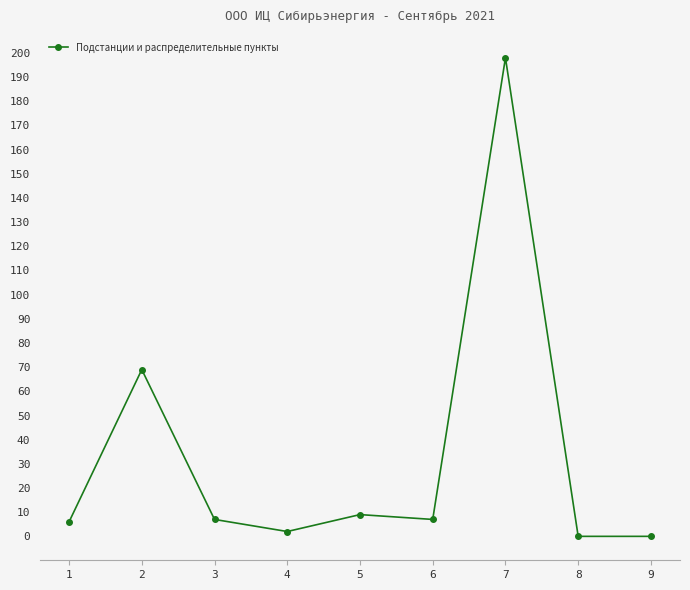

True or false: the data shows 7 at 3.

True